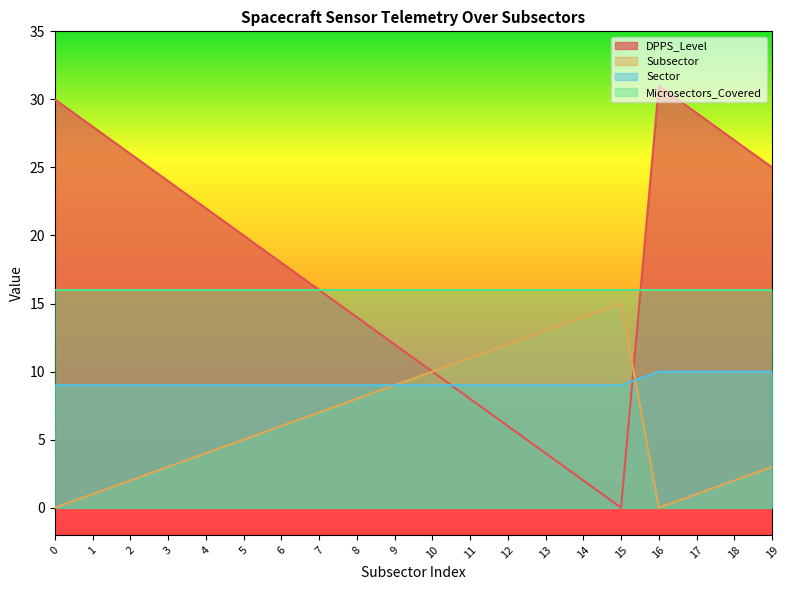

What is the sum of the Sector values at 14 and 11?

18